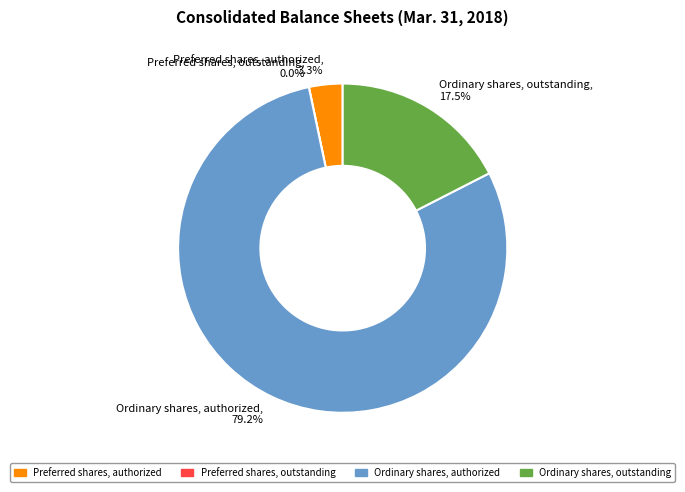

Which slice is the smallest?

Preferred shares, outstanding